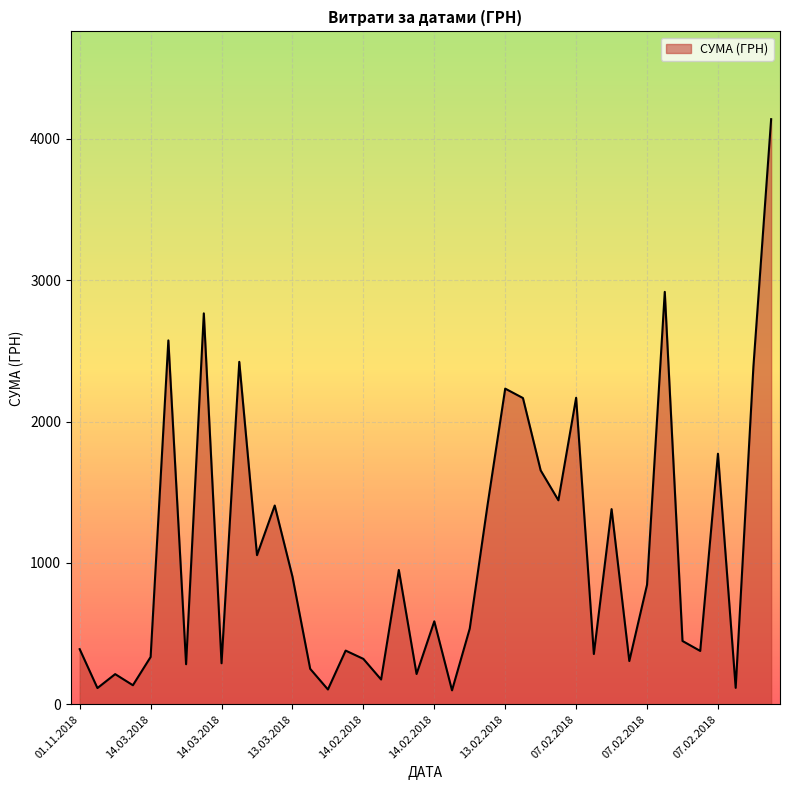

What is the greatest value displayed?

4138.6